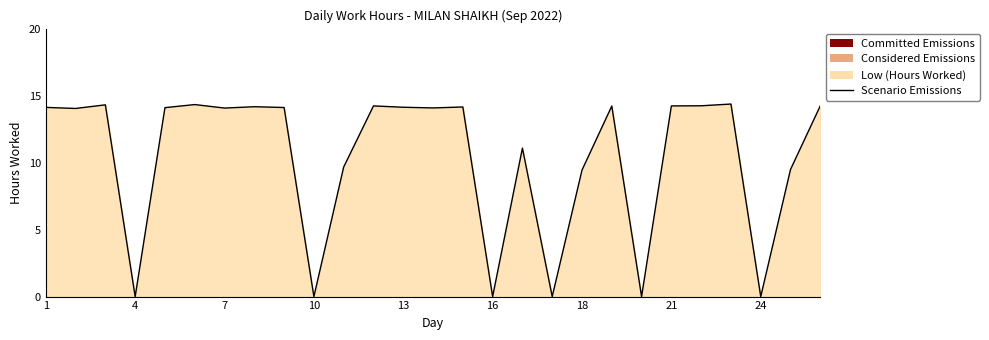

Where is the data nearest to the value 7?

18